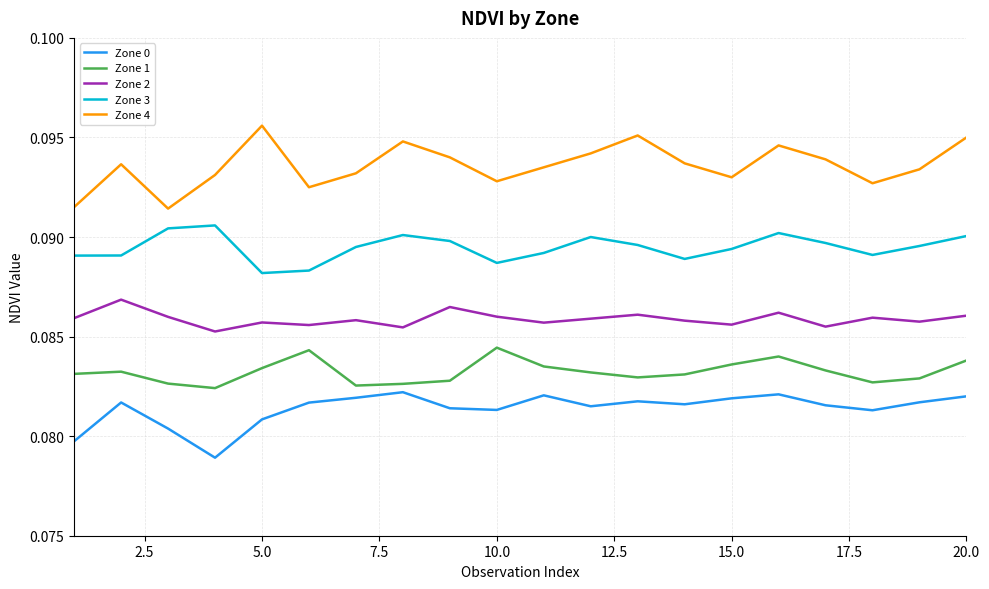

True or false: Zone 1 and Zone 4 intersect in this chart.

False